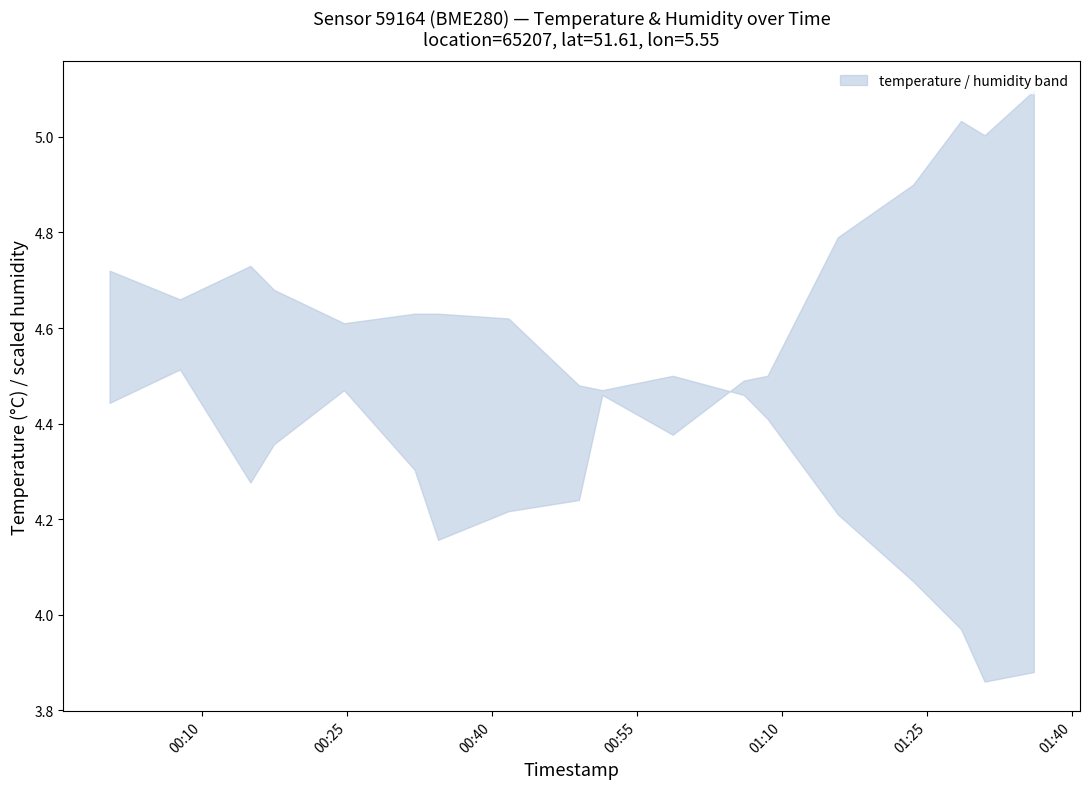

True or false: temperature and humidity intersect in this chart.

False